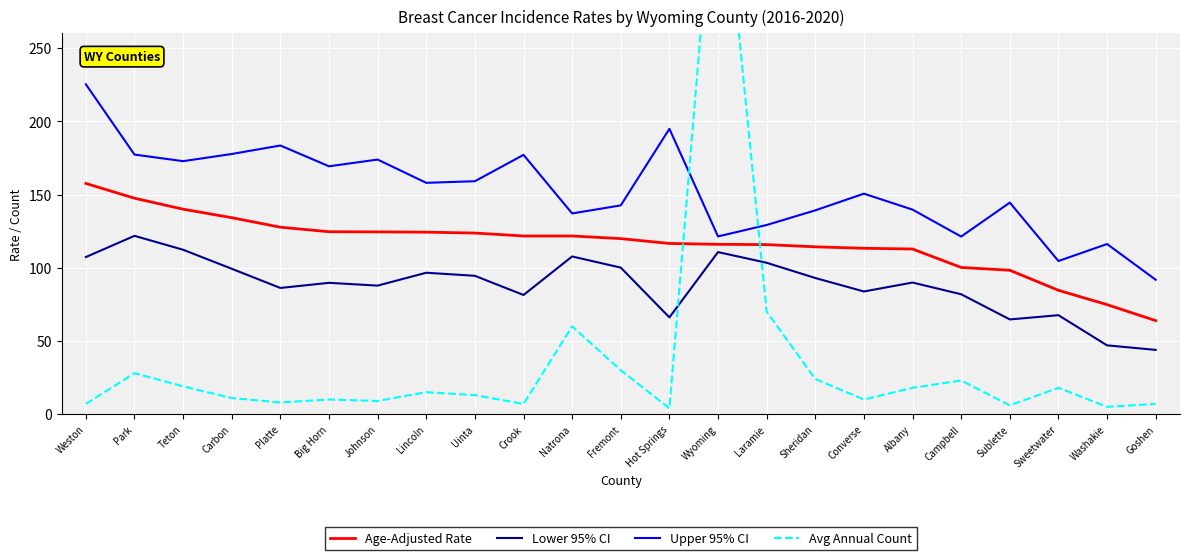

What is the difference between the maximum and minimum values in the Age-Adjusted Rate series?

93.7